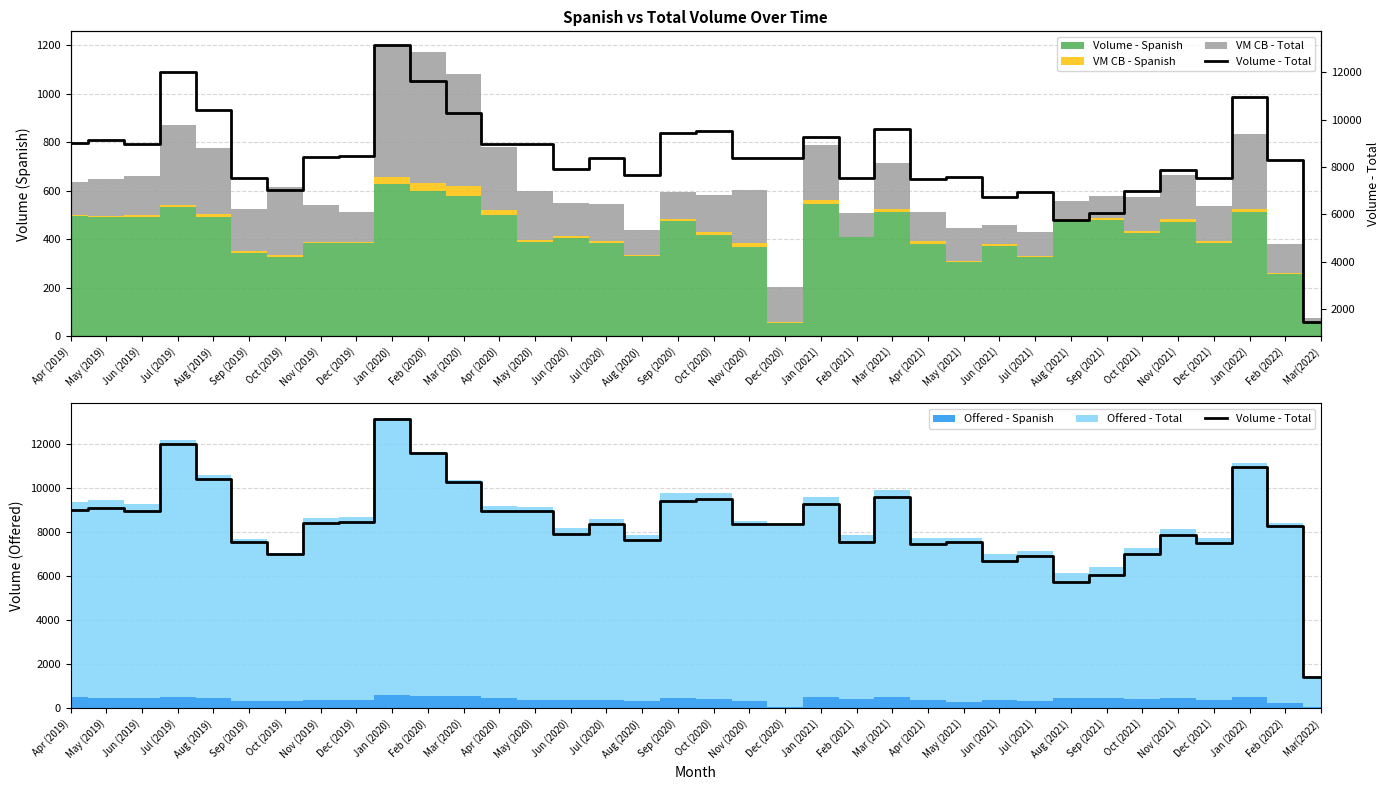

What is the maximum value shown in the chart?

13150